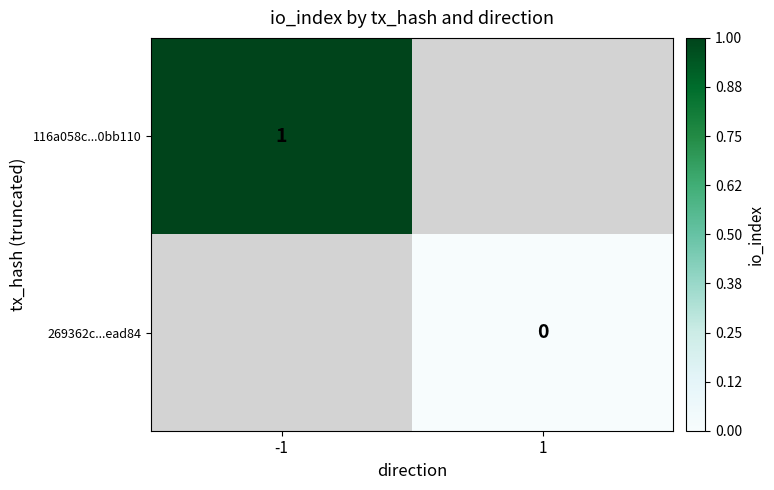

Is it true that 116a058c...0bb110 equals 1 at -1?

True